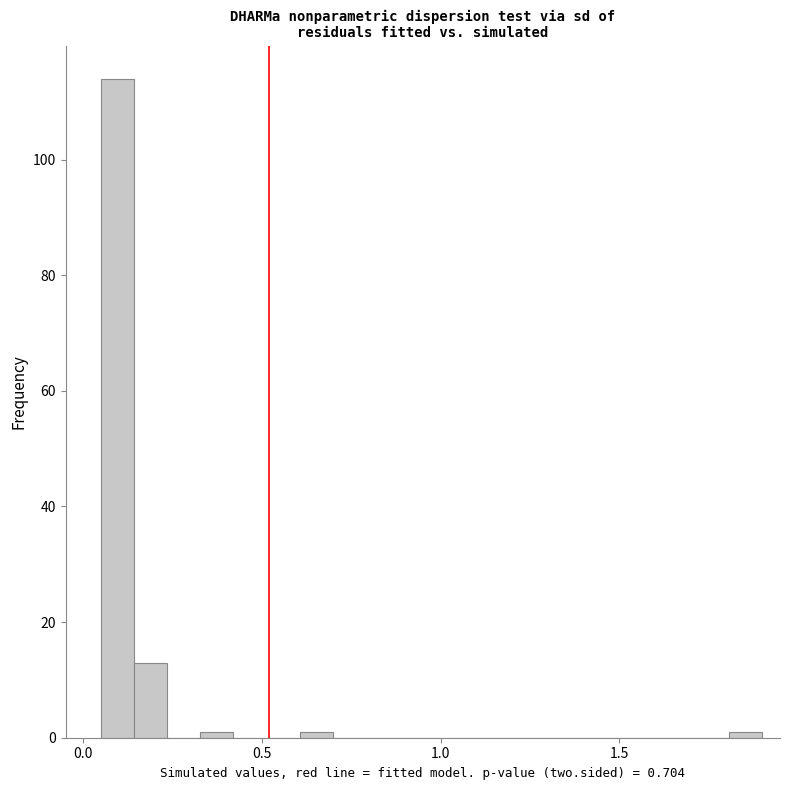

Around what value on the x-axis is the tallest bar? Give the approximate position of its centre, as read against the axis.

0.10